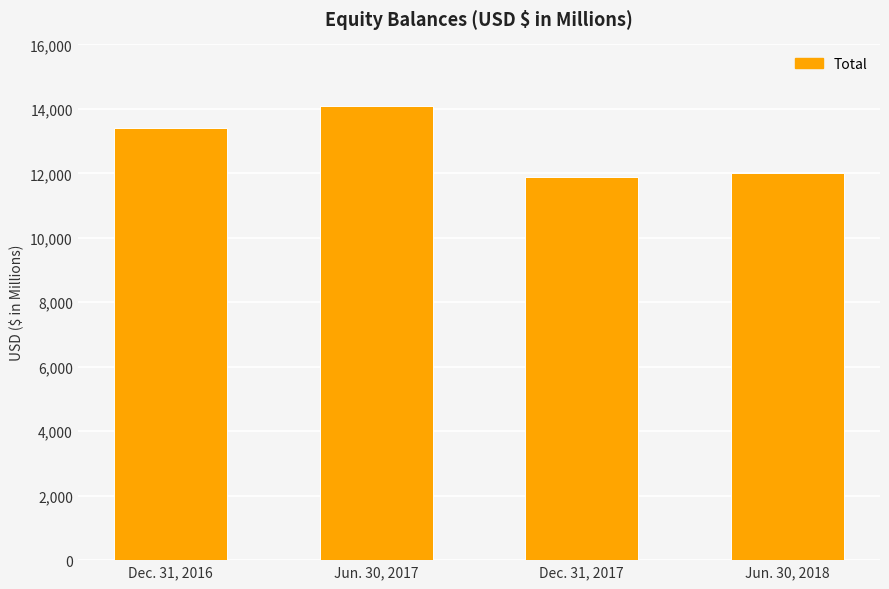

Rank the categories by value from highest to lowest.

Jun. 30, 2017, Dec. 31, 2016, Jun. 30, 2018, Dec. 31, 2017